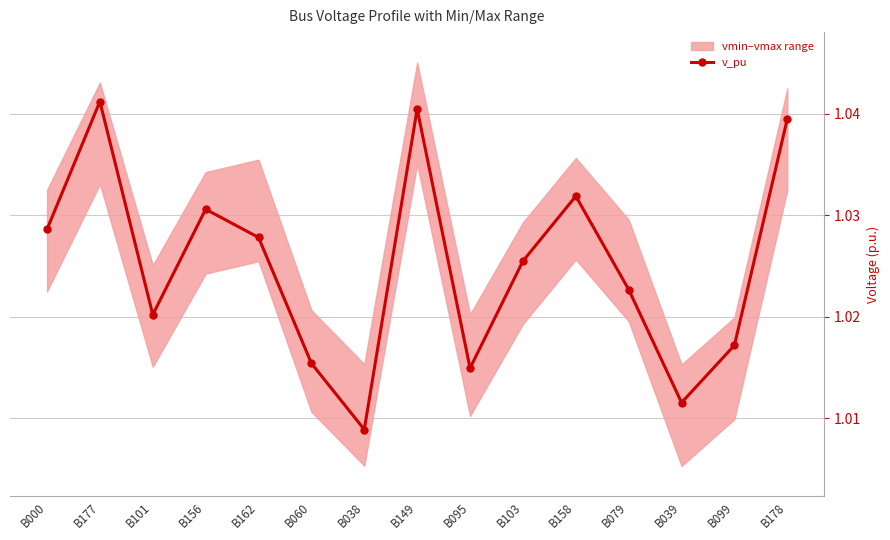

True or false: the data shows 0.2 at B156.

False